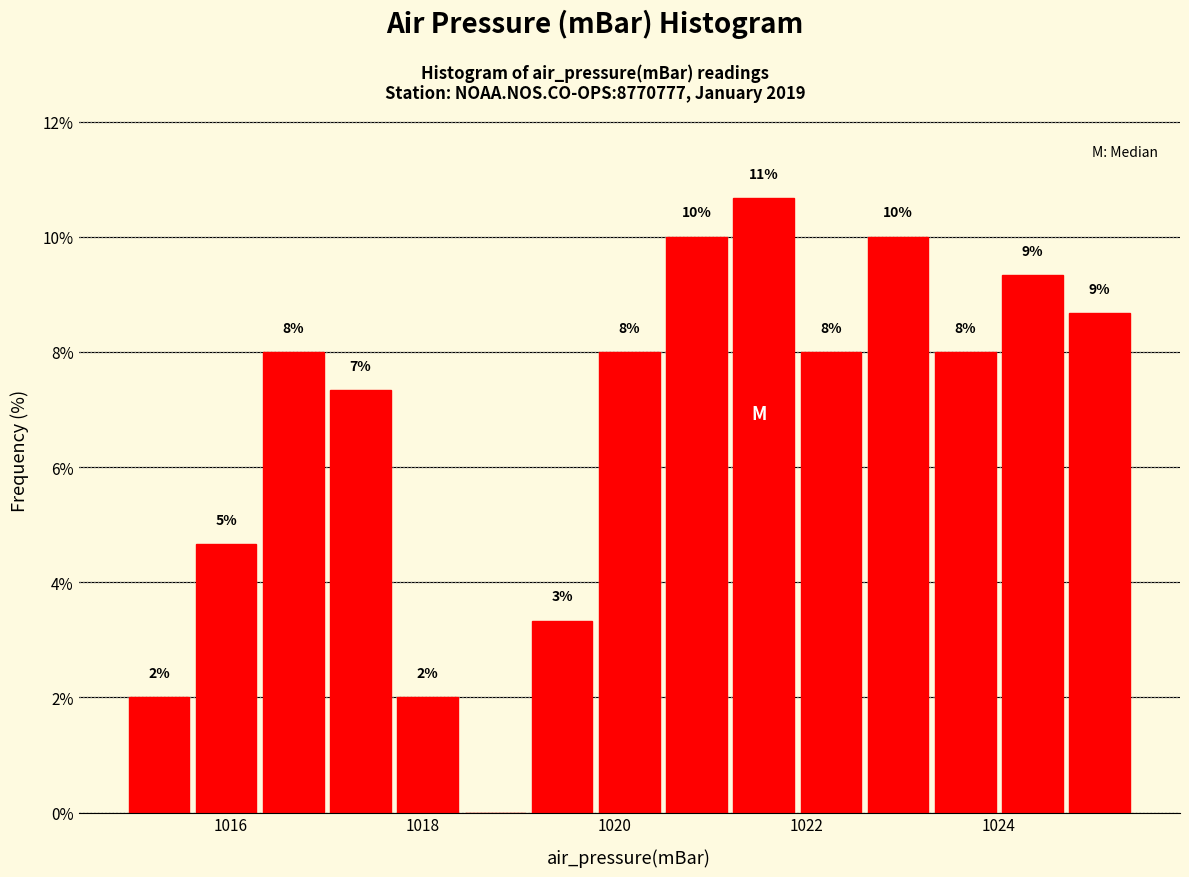

Read against the x-axis, roughly where is the centre of the tallest bar?

1021.6